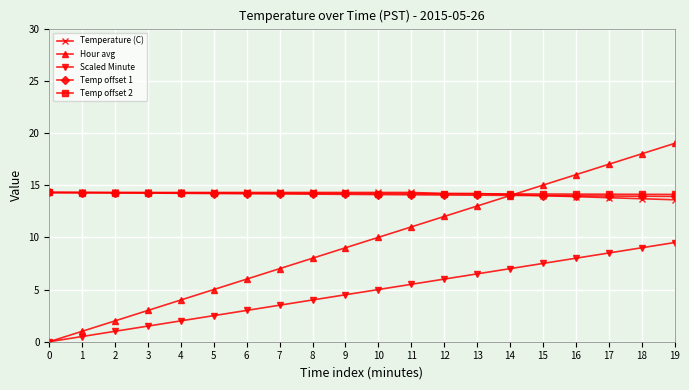

Count the number of categories in the chart.

20